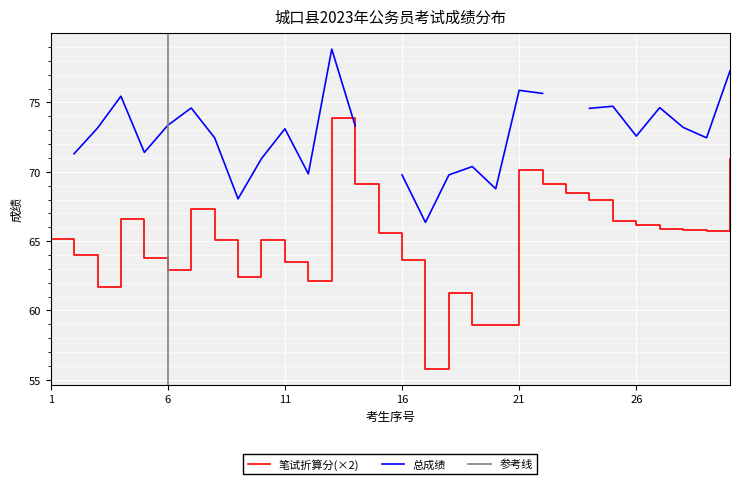

True or false: 笔试总分 and 笔试折算分 cross at least once.

False